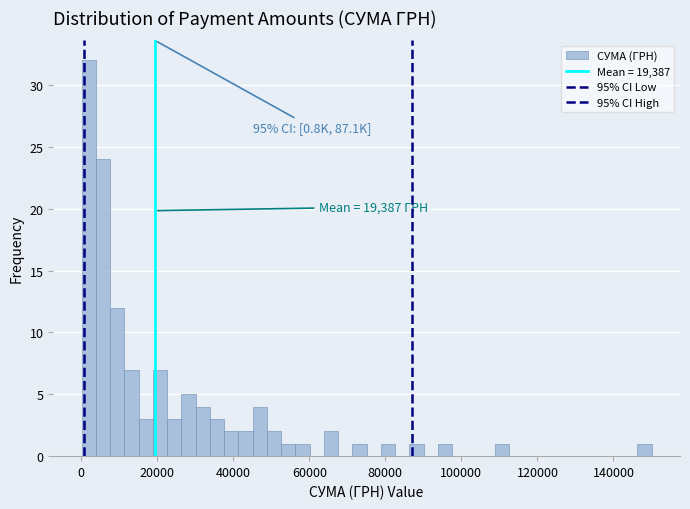

Read against the x-axis, roughly where is the centre of the tallest bar?

2000